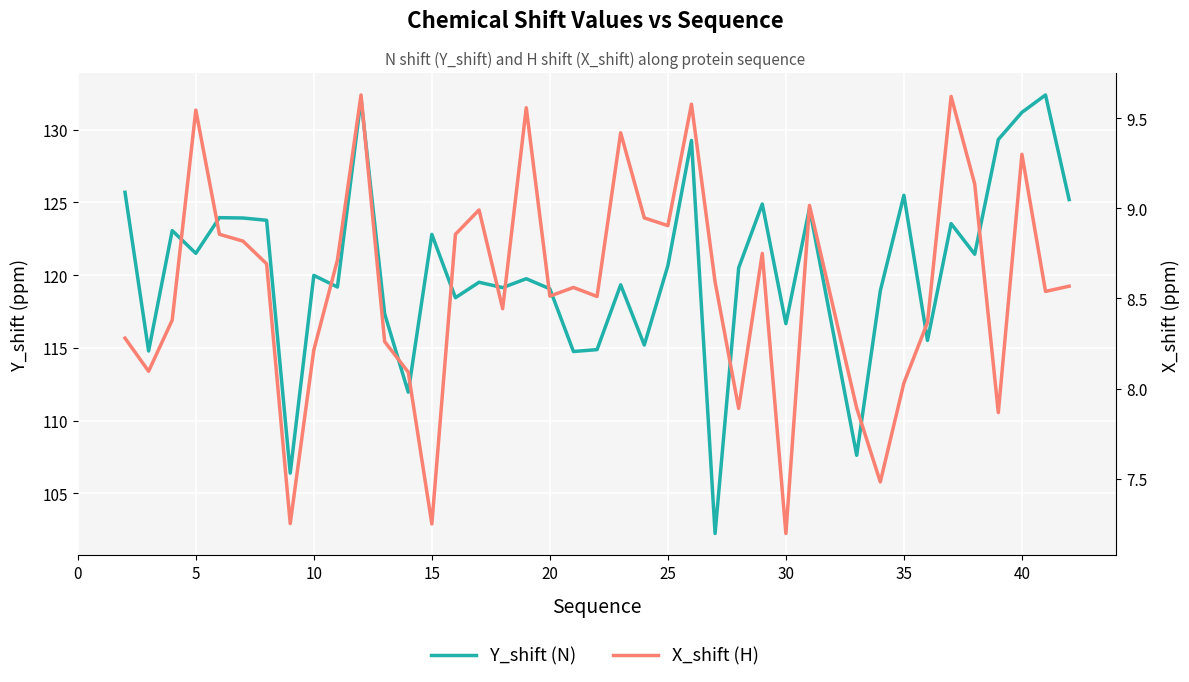

What is the highest value of the Y_shift (N) series?

132.4